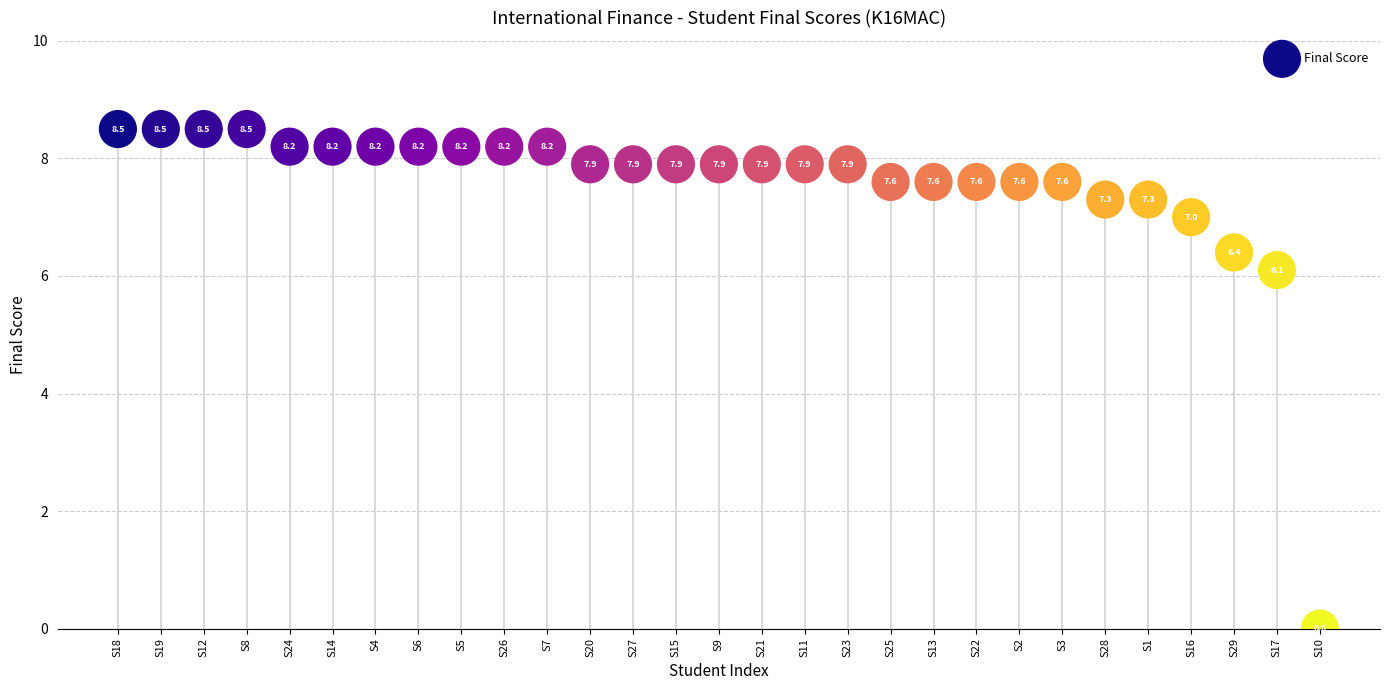

What is the range of Y values (max minus min)?

8.5